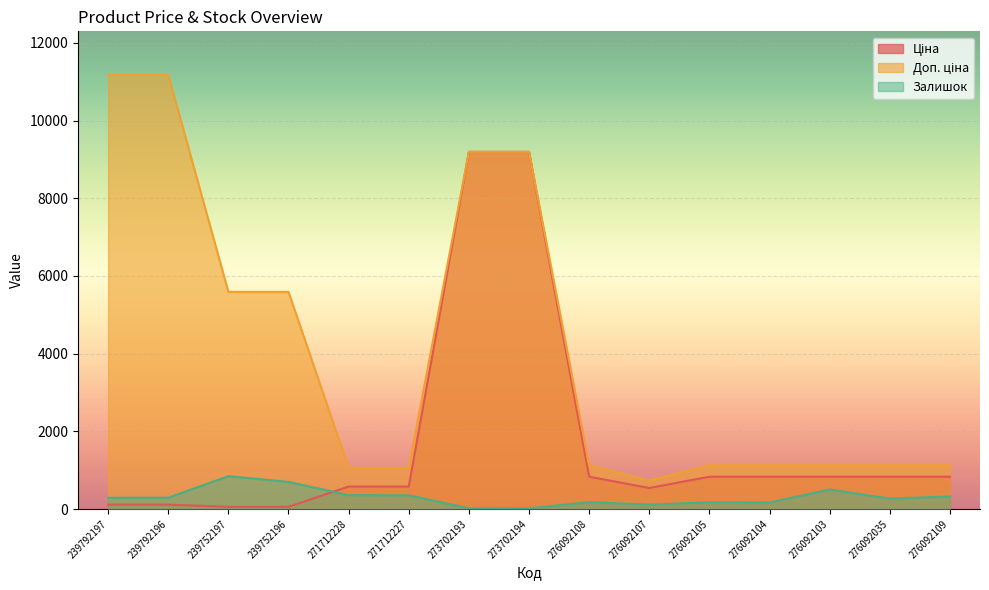

At which label is Залишок closest to 431?

276092103